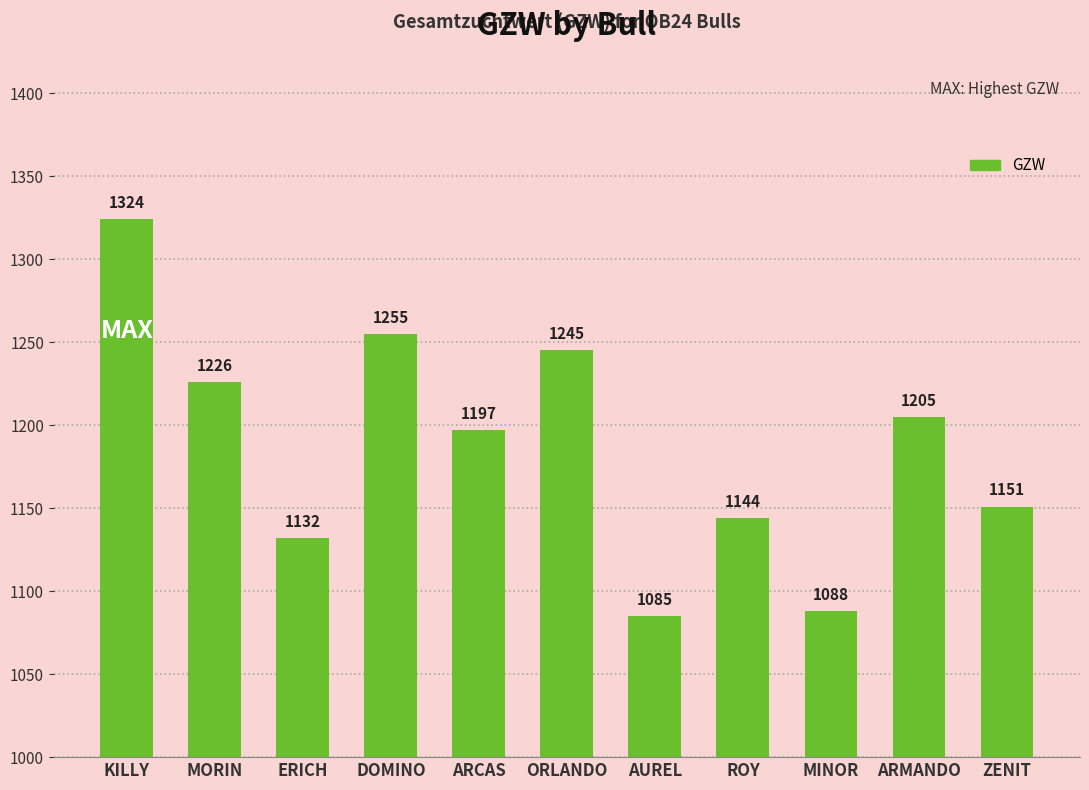

Reading right to left, what are all the values shown in this chart?

ZENIT=1151	ARMANDO=1205	MINOR=1088	ROY=1144	AUREL=1085	ORLANDO=1245	ARCAS=1197	DOMINO=1255	ERICH=1132	MORIN=1226	KILLY=1324